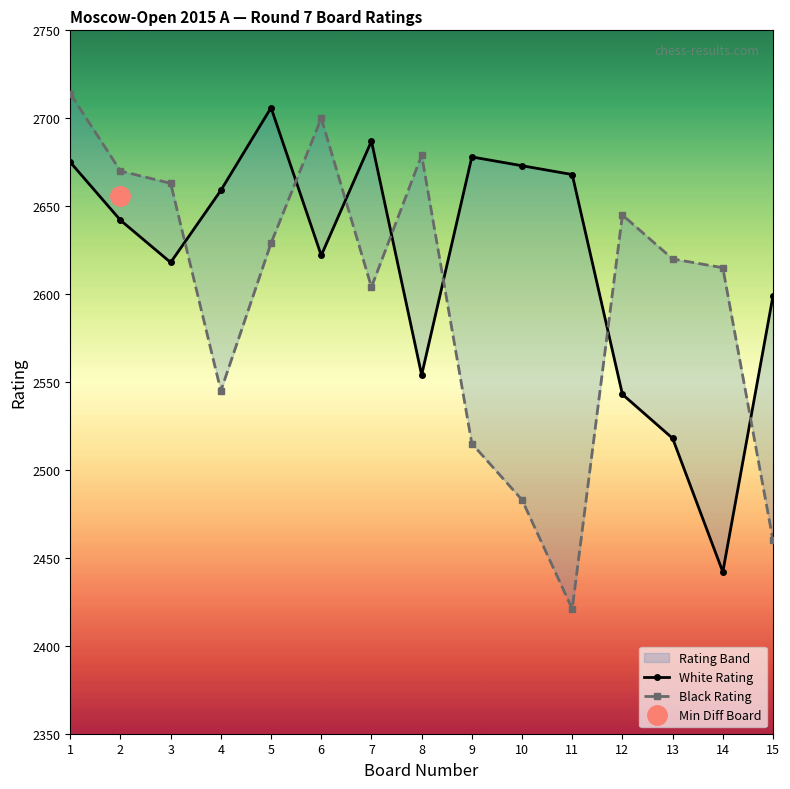

Where do Black Rating and White Rating first cross each other?

3 and 4